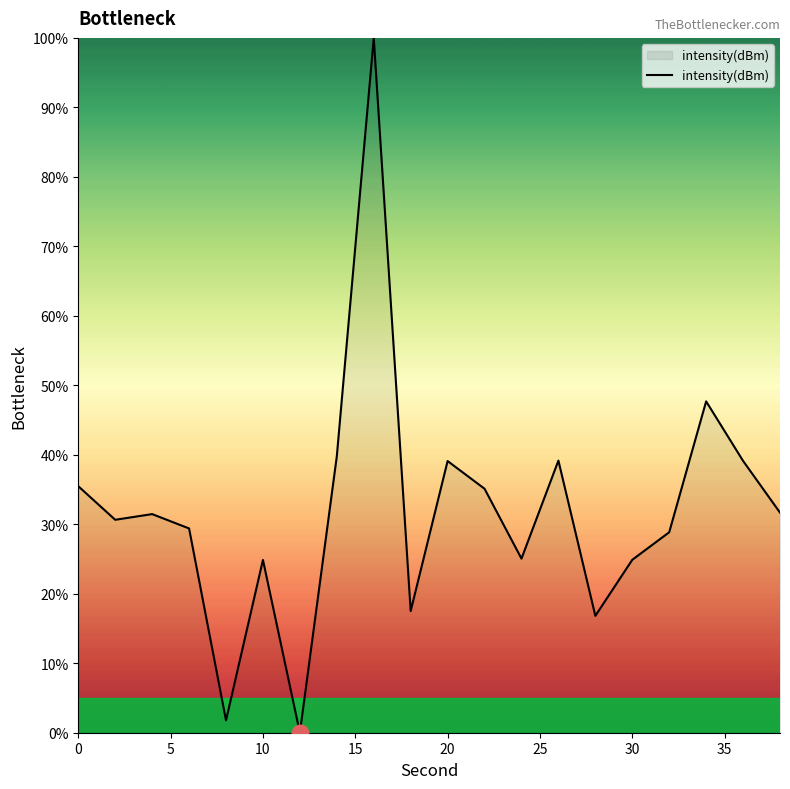

What is the difference between the maximum and minimum values?

100.0